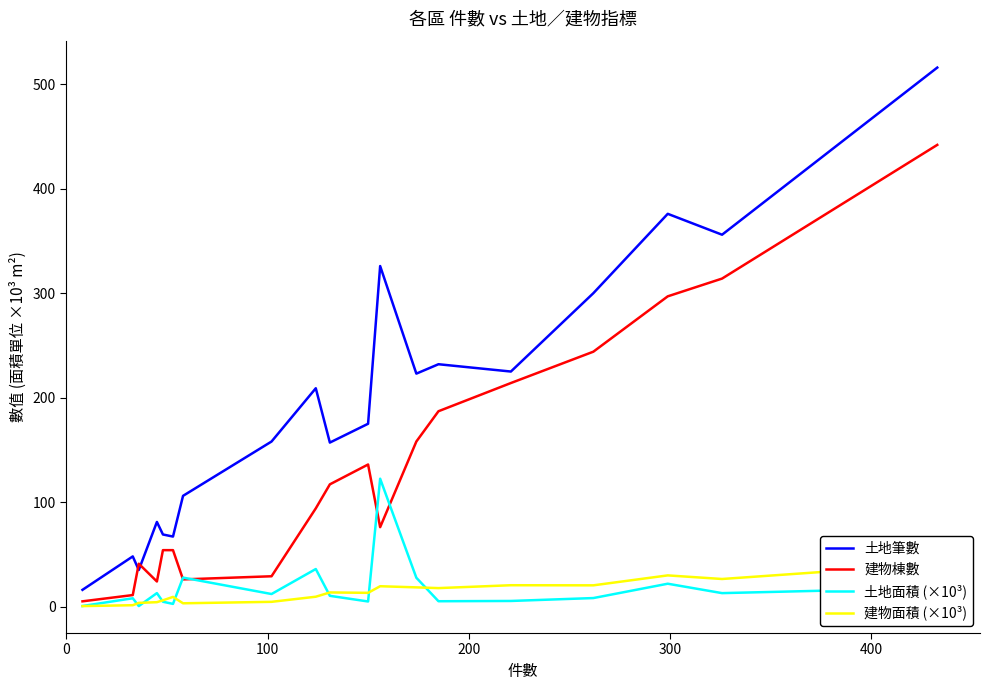

True or false: 建物棟數 has more than 2 points higher than both neighbors.

False